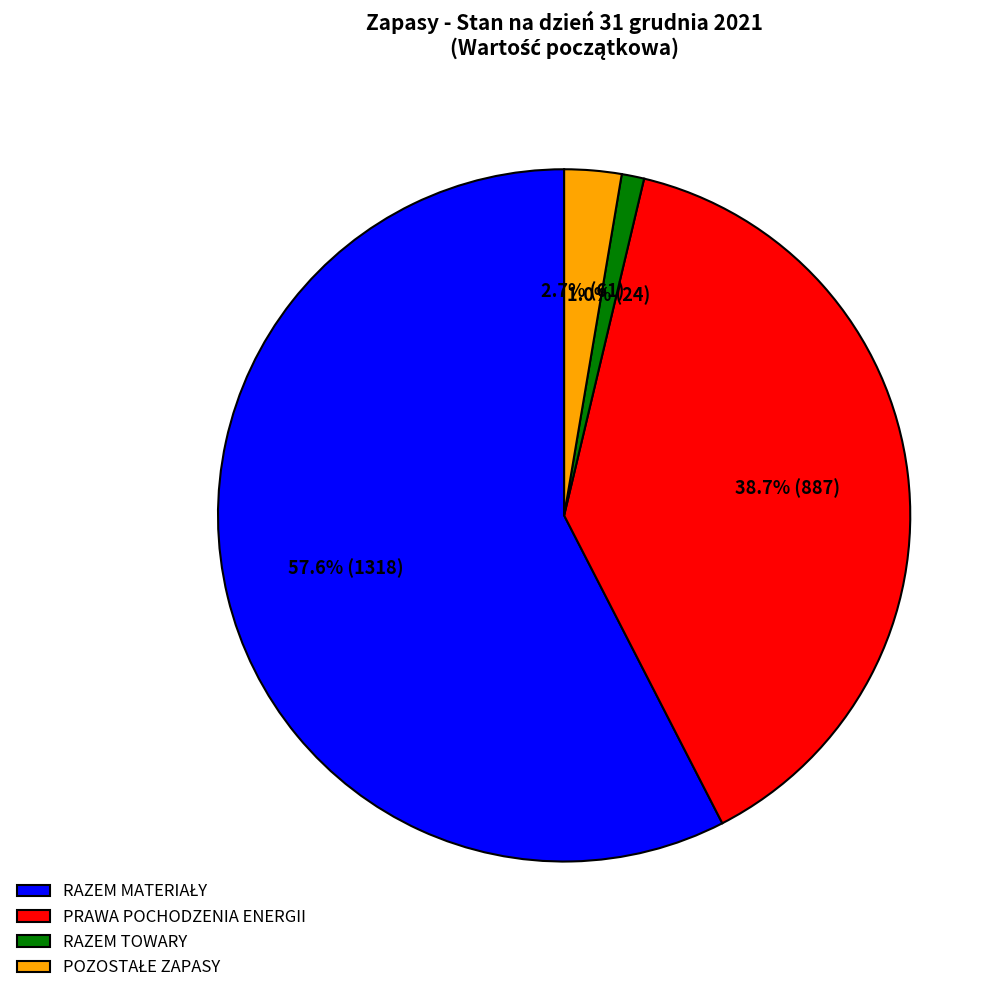

How many slices are in this pie chart?

4